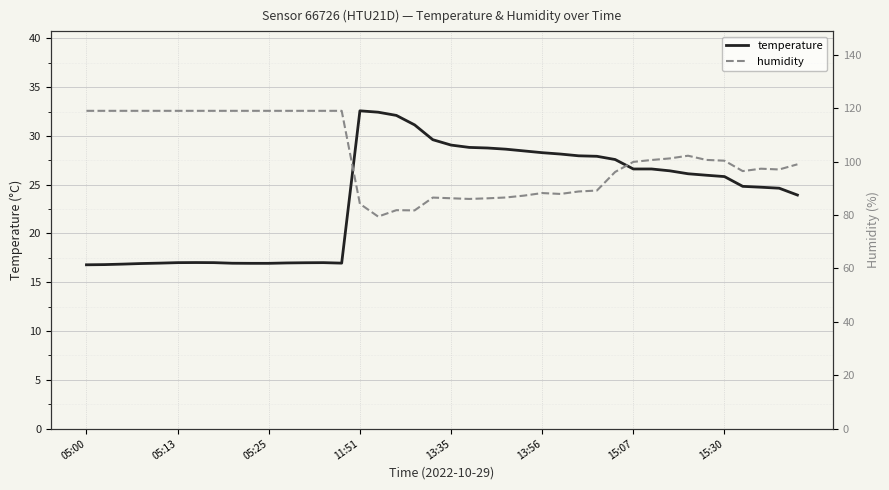

Count the number of data series in this chart.

2